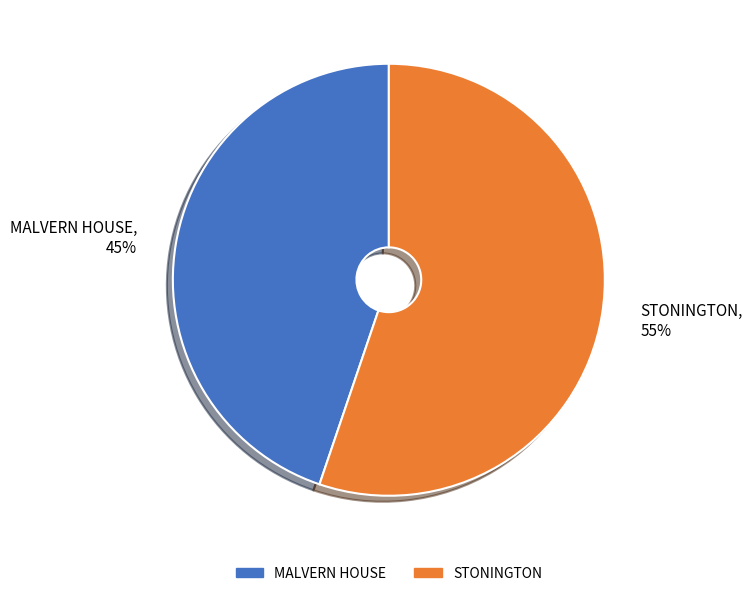

Is there a majority slice in this chart?

Yes